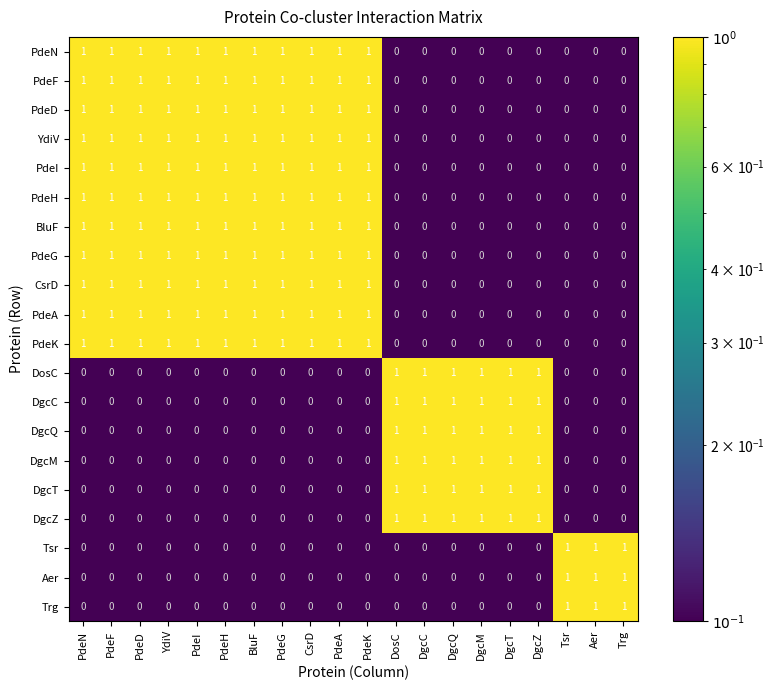

Count the PdeI values in the range 0 to 1.

20